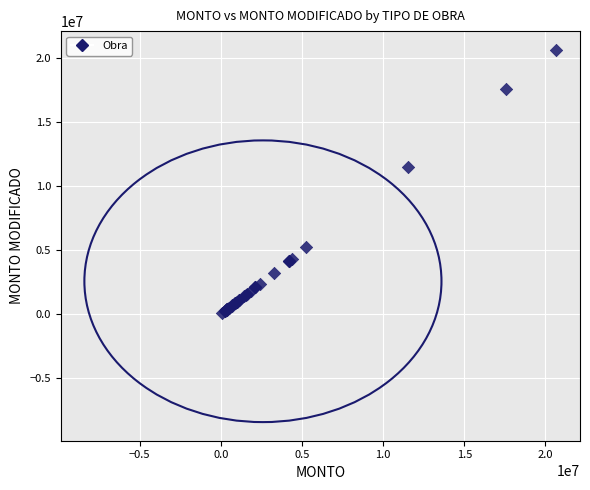

What Y value in the scatter plot is closest to 10379365?

11537832.0